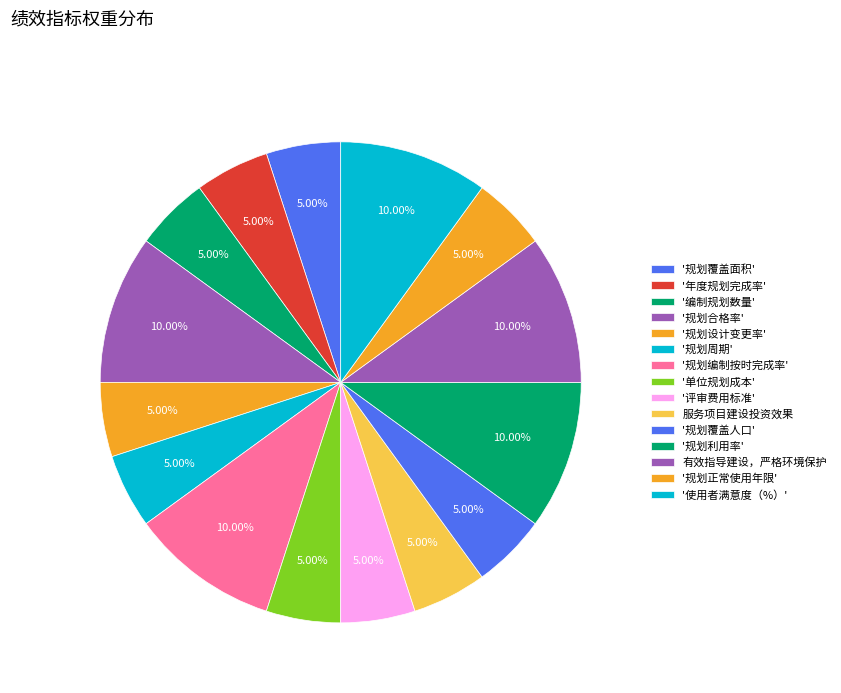

Count the number of slices in the pie.

15